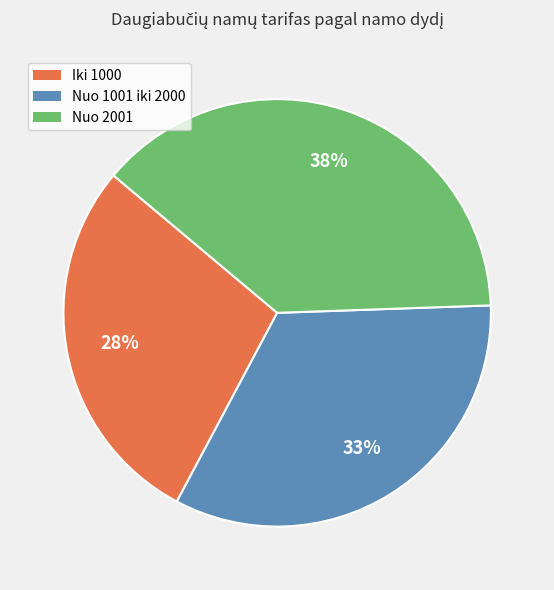

Which has a higher value, Nuo 1001 iki 2000 or Iki 1000?

Nuo 1001 iki 2000